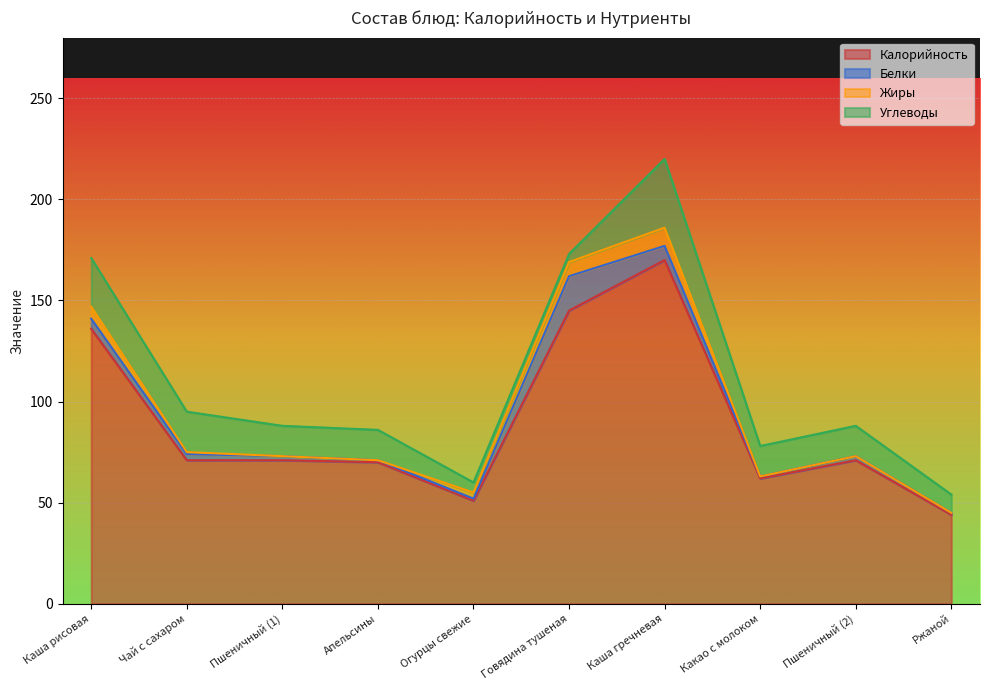

Reading left to right, extract all data points from this chart.

Калорийность: 136	71	71	70	51	145	170	62	71	44
Белки: 5	3	2	1	1	17	7	1	2	1
Жиры: 6	1	0	0	3	7	9	0	0	0
Углеводы: 24	20	15	15	5	4	34	15	15	9